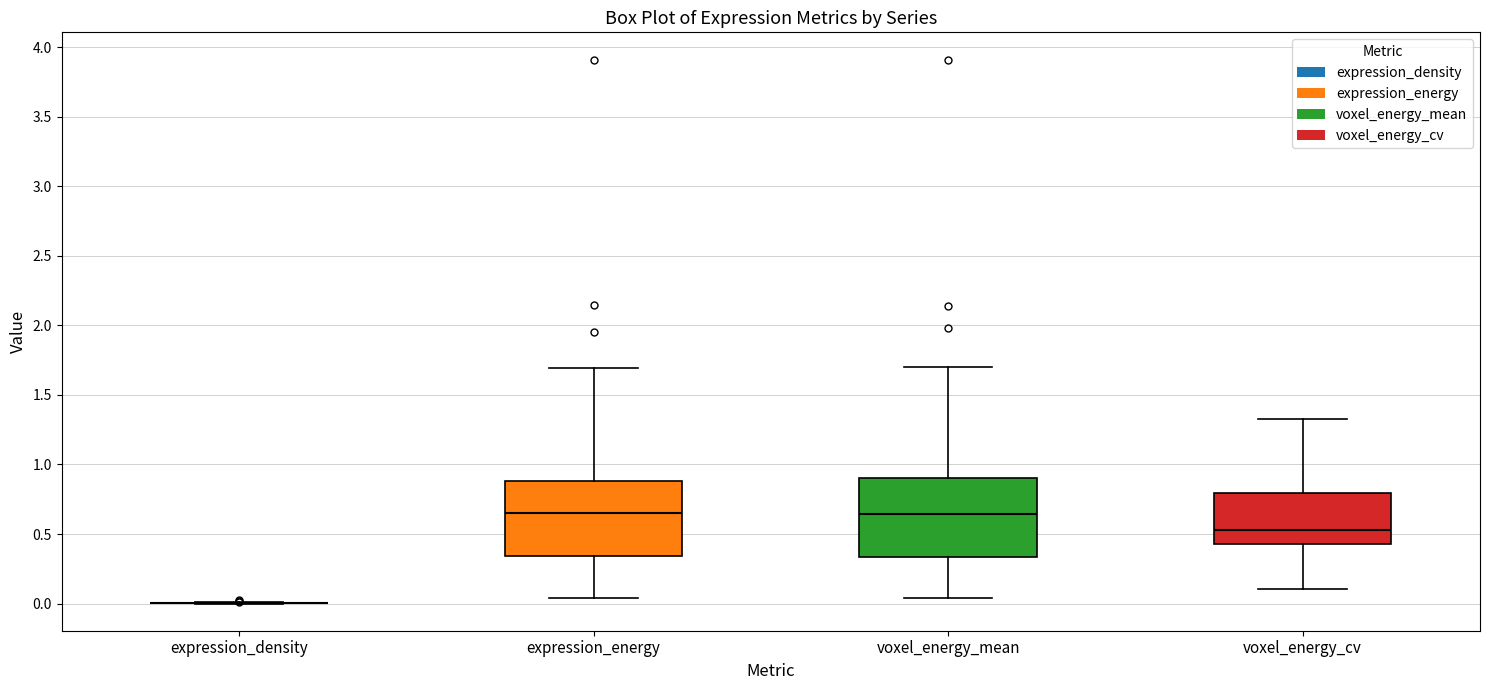

Where does the lower whisker of the box for voxel_energy_cv end on the y-axis? The values are not printed on the chart, so give them approximately, as read against the axis.

0.10